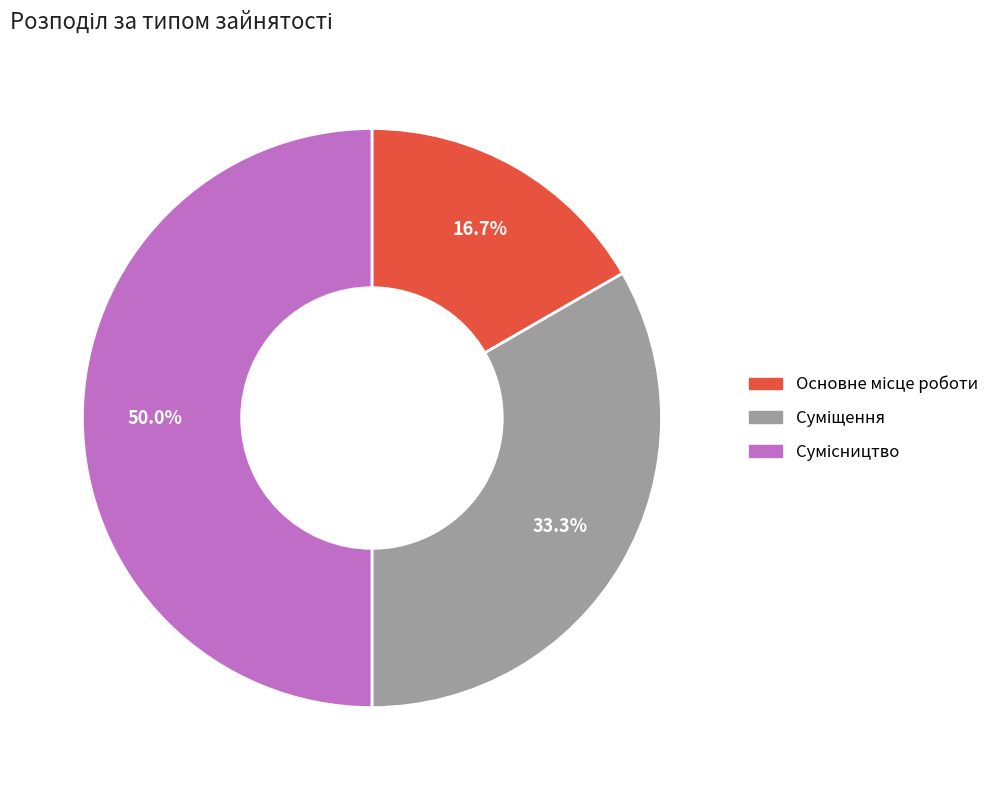

How many segments does this pie chart have?

3